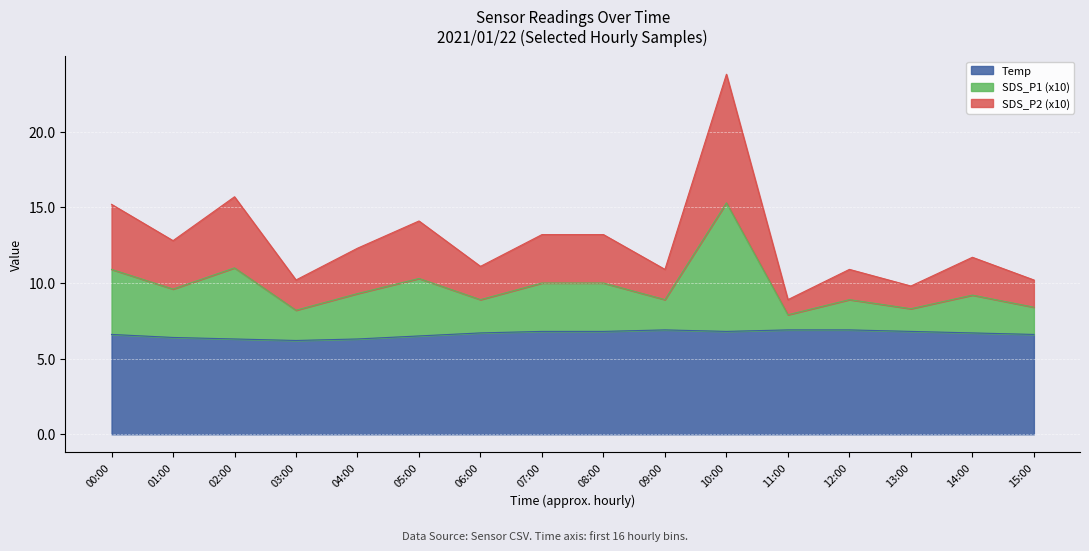

Between 01:00 and 12:00, which series saw the biggest shift?

SDS_P1